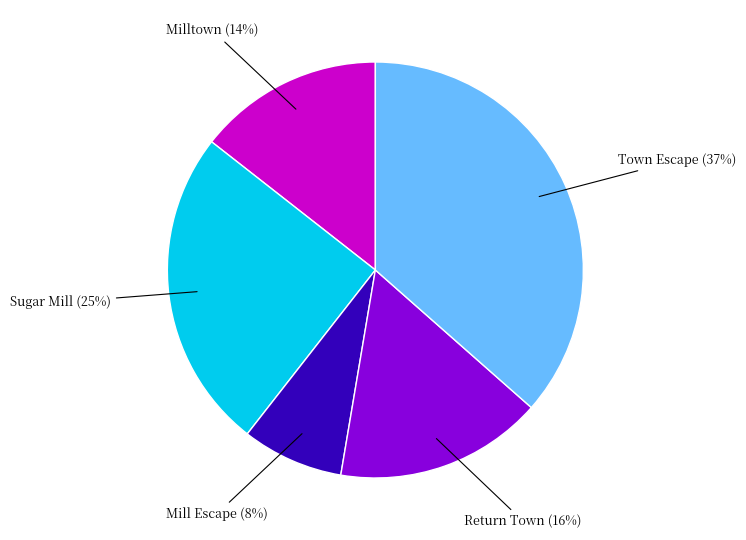

Is there any slice that represents more than half of the pie?

No